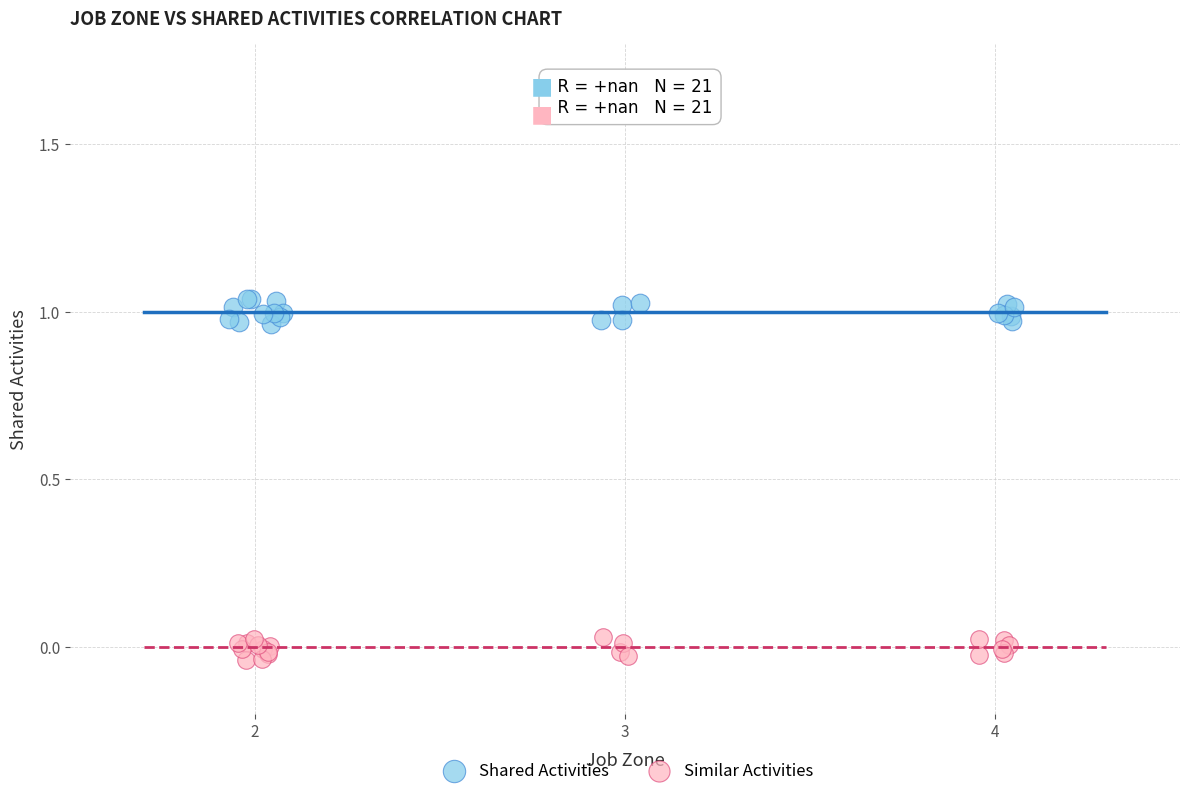

Which series contains the highest Y value?

Shared Activities